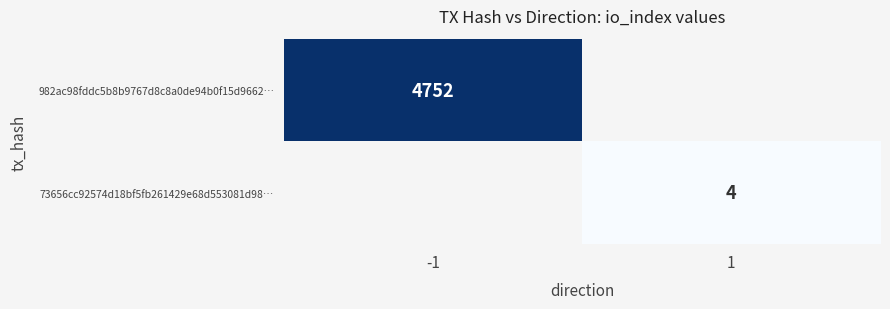

The 73656cc92574d18bf5fb261429e68d553081d98… series shows 4 at 1. True or false?

True